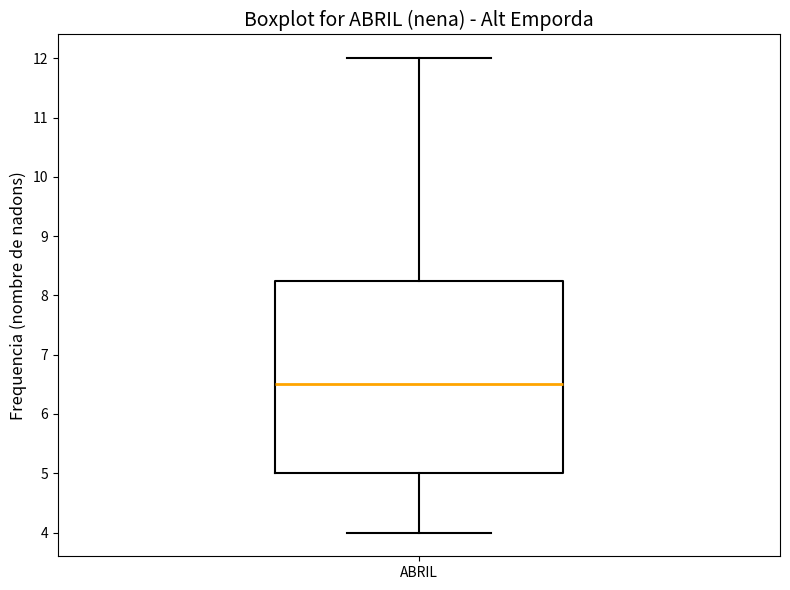

Read this box plot against the y-axis: the position of the median line, the range covered by the box, and the ends of both whiskers. The values are not printed on the chart, so give them approximately, as read against the axis.

median 6.5, box 5.0 to 8.3, whiskers 4.0 to 12.0